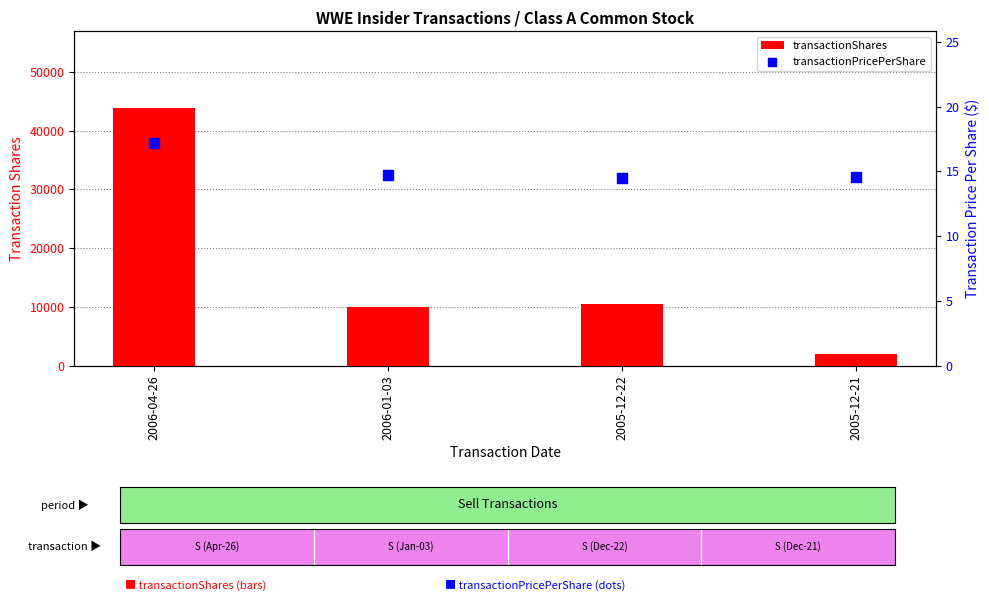

What are all the series names shown in the legend?

transactionShares, transactionPricePerShare